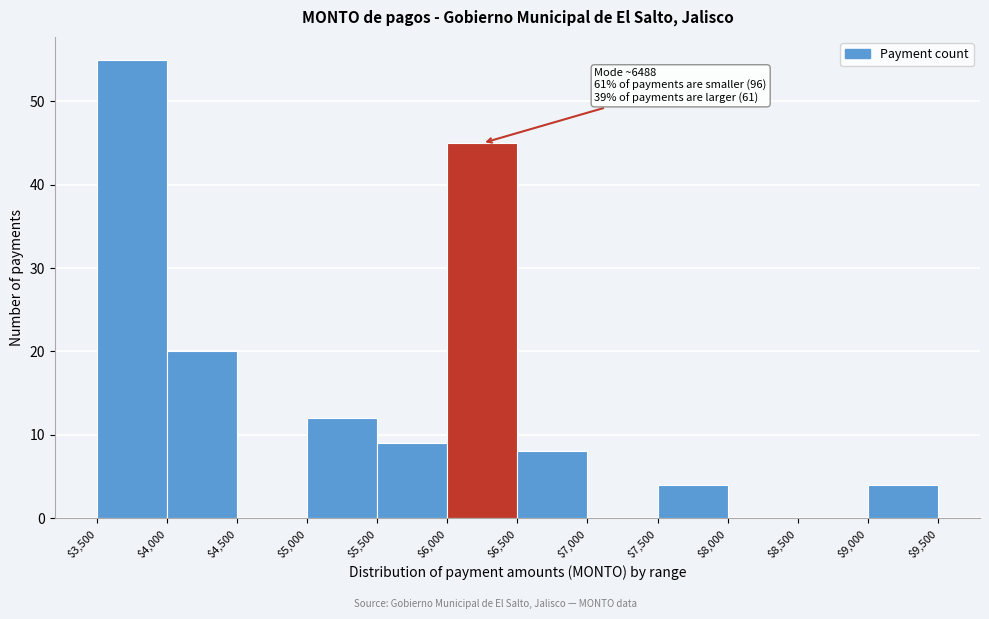

Which range on the x-axis has the tallest bar?

$3,500 to $4,000